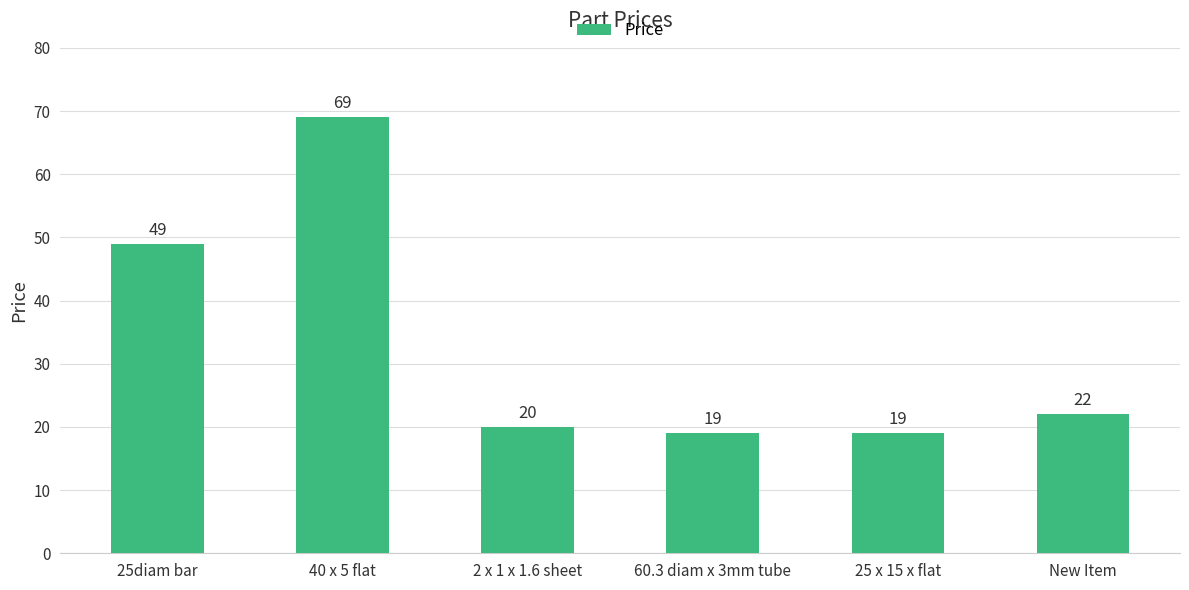

What is the label of the 3rd bar from the right?

60.3 diam x 3mm tube